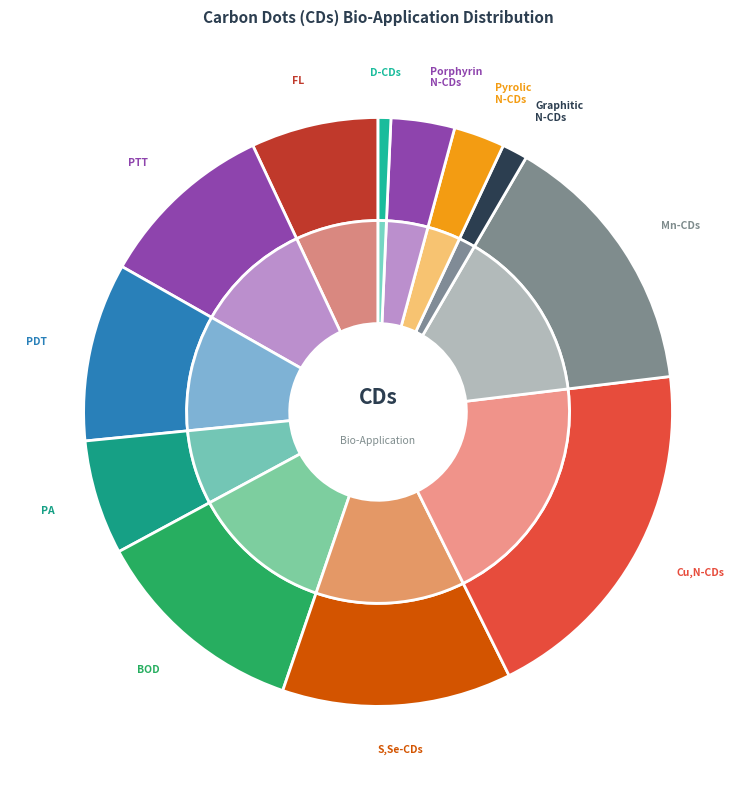

Does 11 represent more than half of the total?

No